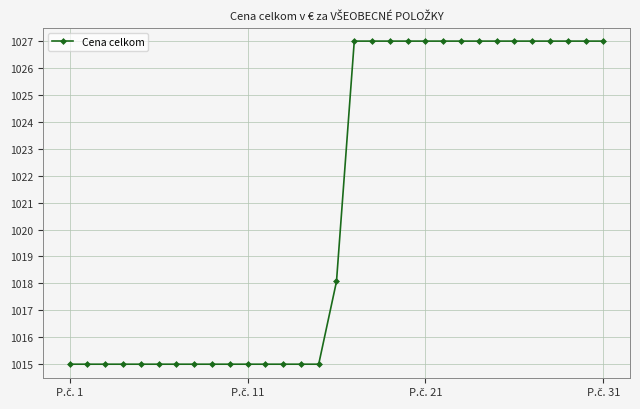

What is the maximum value shown in the chart?

1027.0